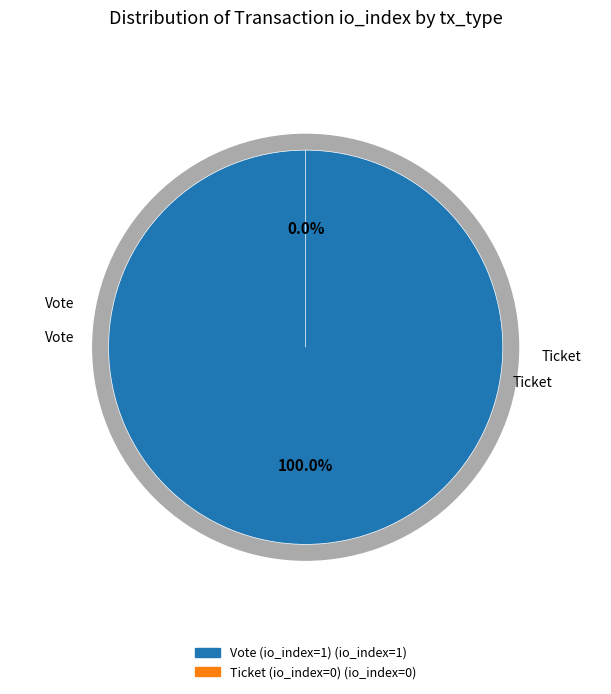

How many slices are in this pie chart?

2